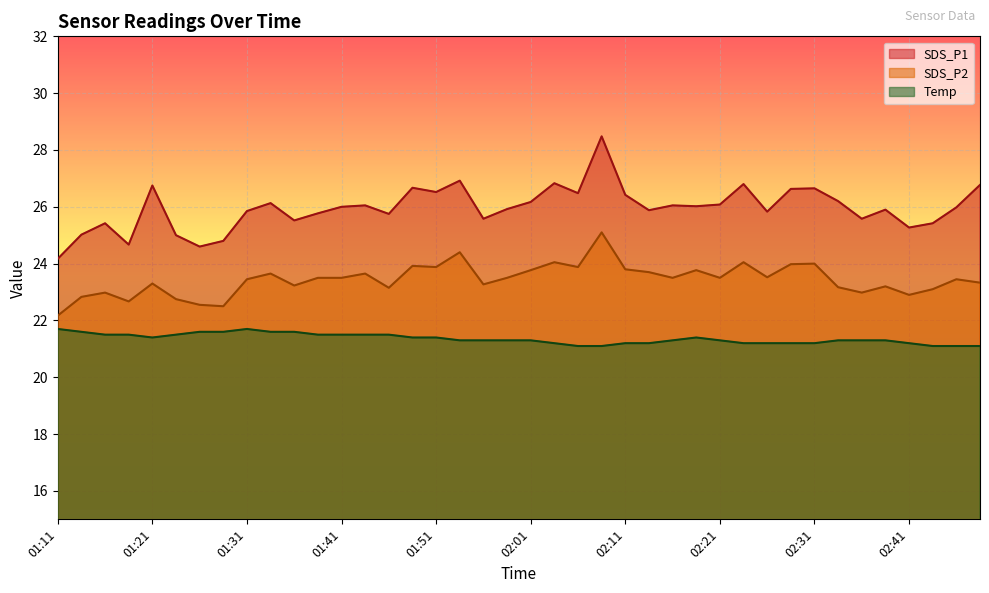

In Temp, how many points are lower than both neighbors (excluding endpoints)?

1